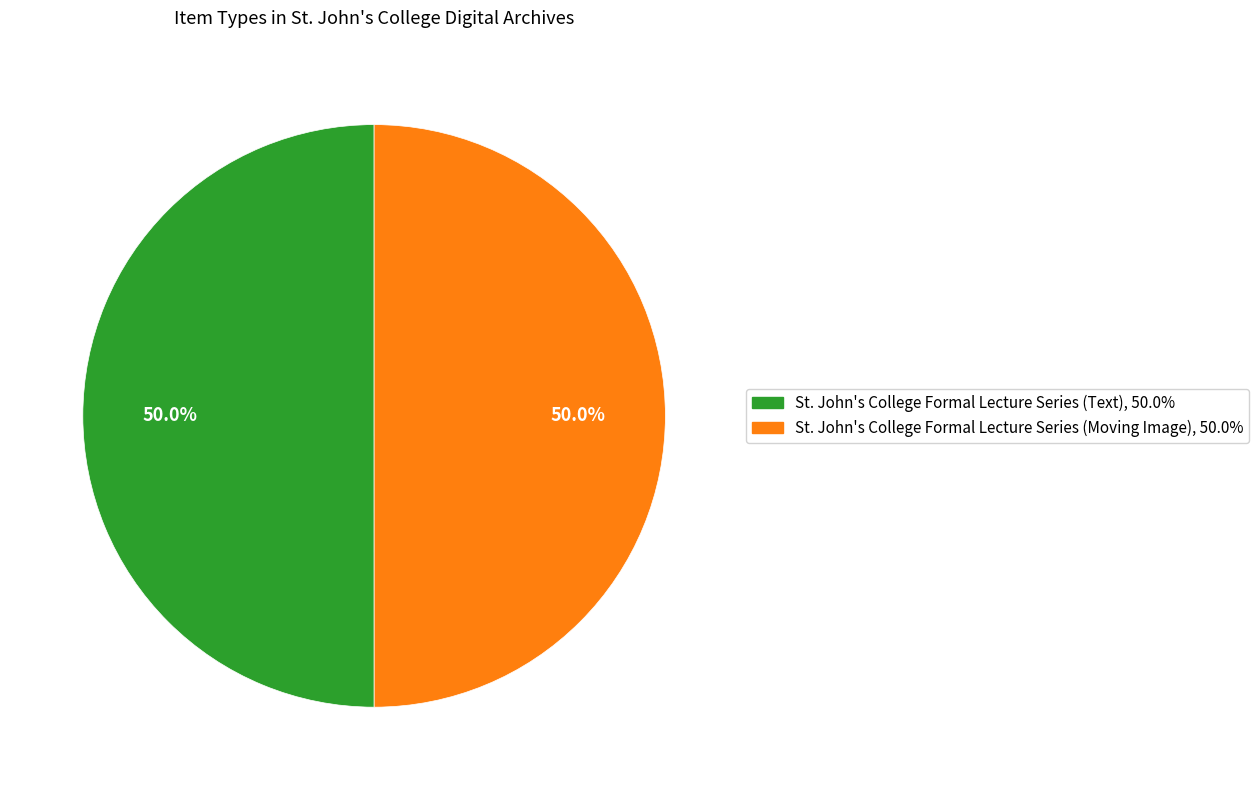

Approximately how many times larger is the value at St. John's College Formal Lecture Series (Moving Image) compared to St. John's College Formal Lecture Series (Text)?

1.0